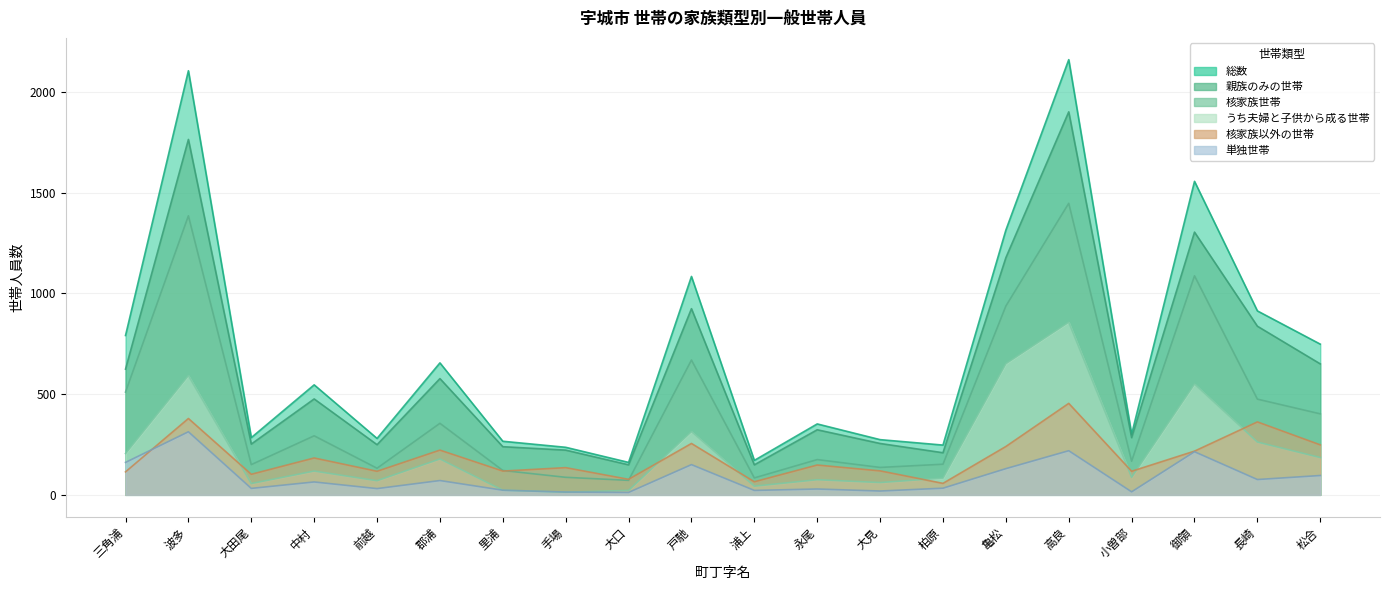

How many interior local peaks does the 核家族世帯 series have?

7